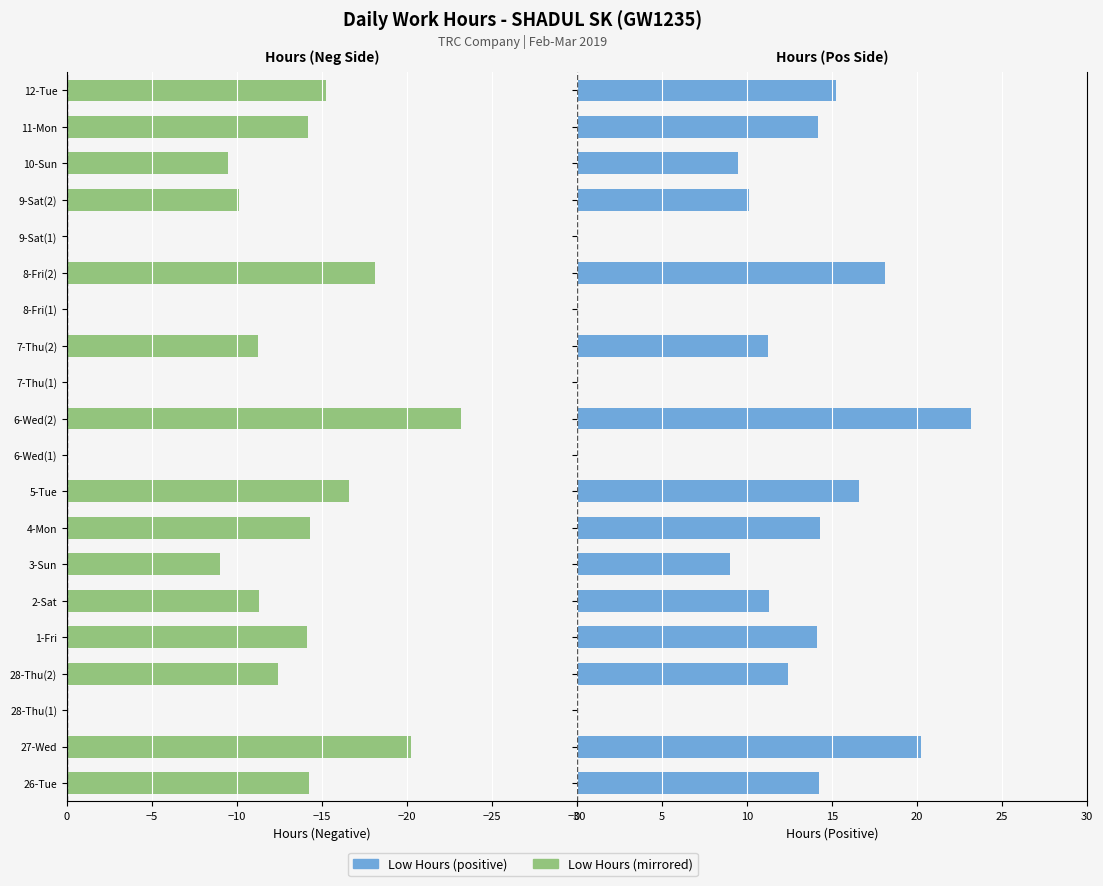

Which series has the largest range (max minus min)?

Hours (mirrored)